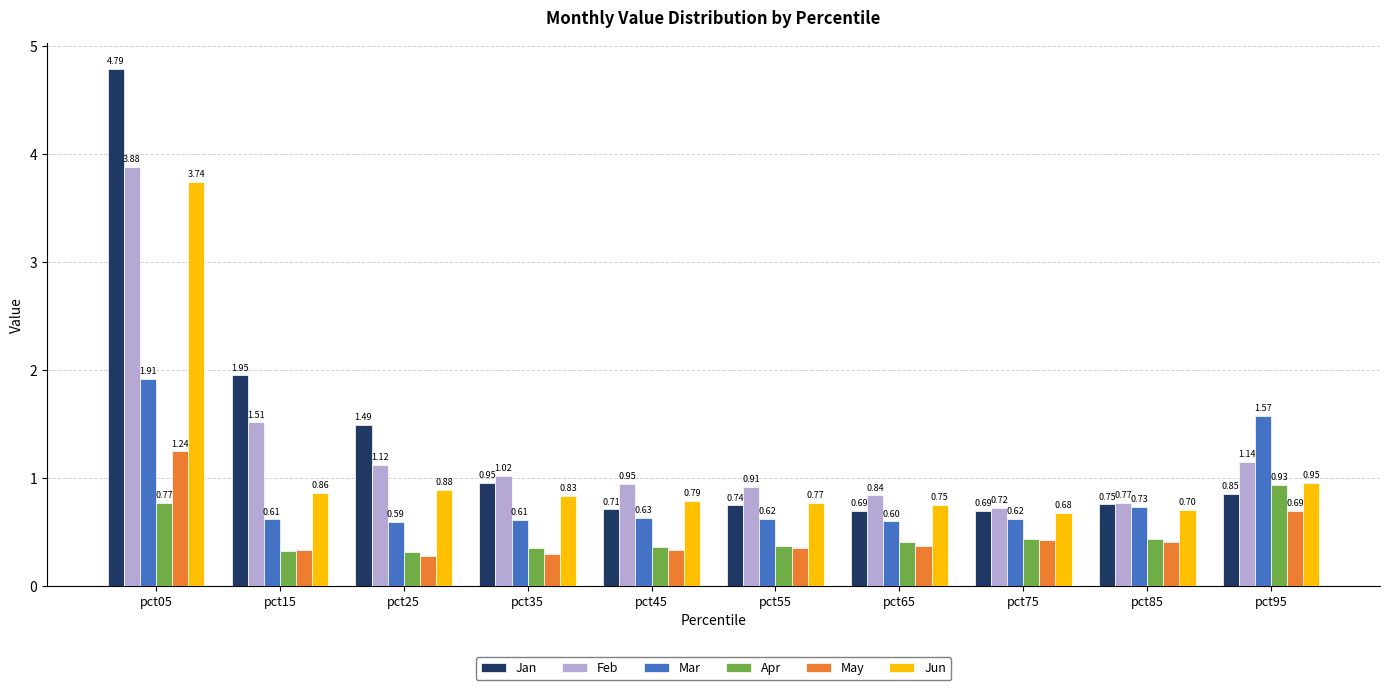

How many groups of bars are there?

10